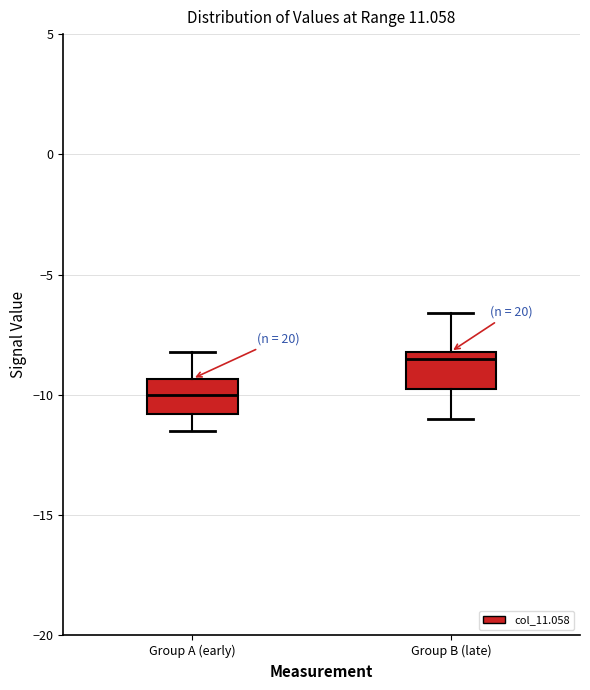

Where does the lower whisker of the box for Group A (early) end on the y-axis? The values are not printed on the chart, so give them approximately, as read against the axis.

-11.5